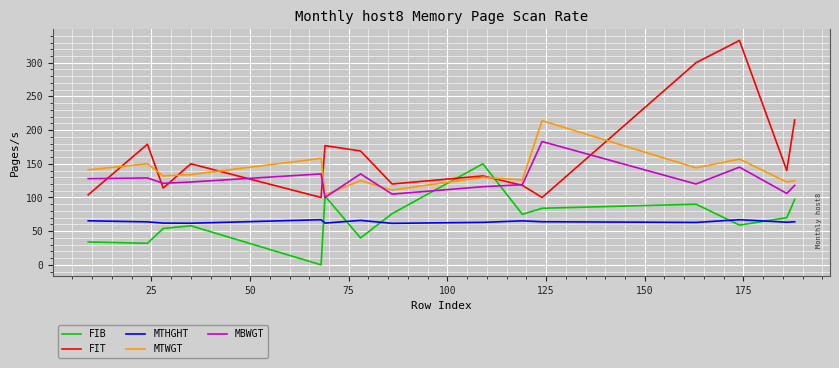

What is the greatest value displayed?

333.0